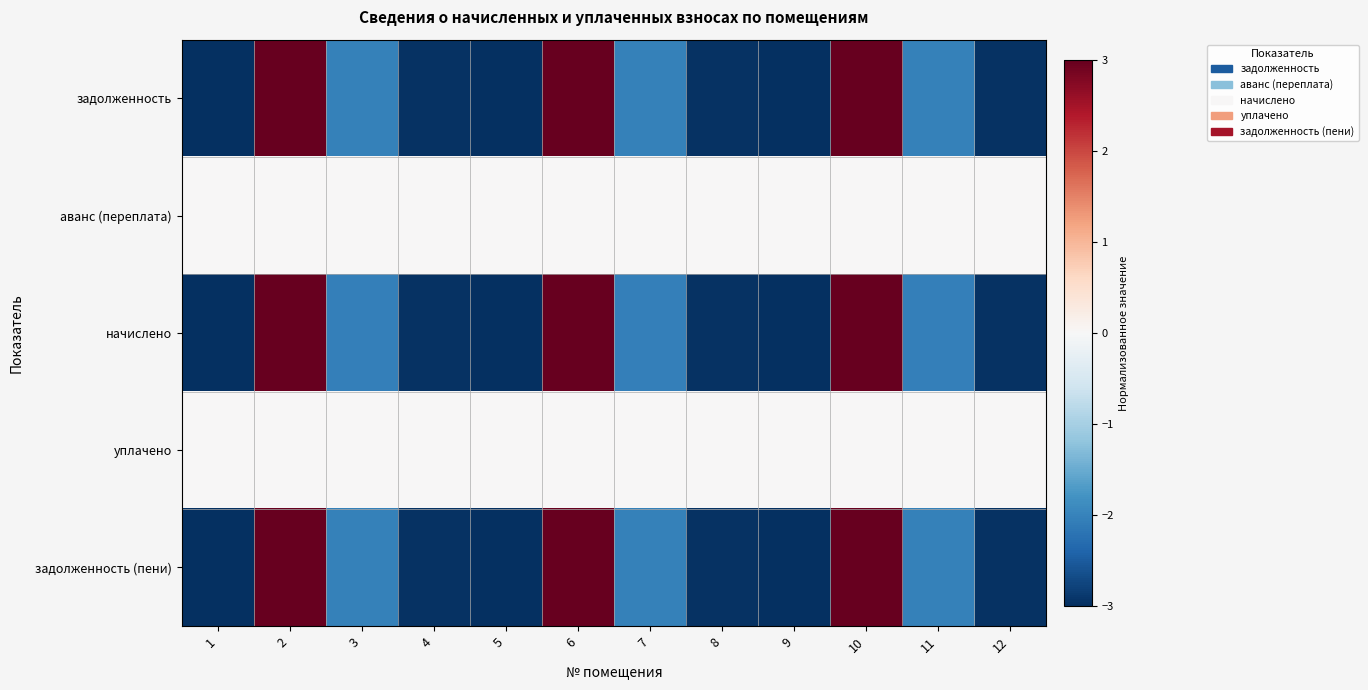

Reading right to left, list all the values displayed in this chart.

задолженность: 12=-3.0	11=-2.0	10=3.0	9=-3.0	8=-3.0	7=-2.0	6=3.0	5=-3.0	4=-3.0	3=-2.0	2=3.0	1=-3.0
аванс (переплата): 12=0.0	11=0.0	10=0.0	9=0.0	8=0.0	7=0.0	6=0.0	5=0.0	4=0.0	3=0.0	2=0.0	1=0.0
начислено: 12=-3.0	11=-2.1	10=3.0	9=-3.0	8=-3.0	7=-2.1	6=3.0	5=-3.0	4=-3.0	3=-2.1	2=3.0	1=-3.0
уплачено: 12=0.0	11=0.0	10=0.0	9=0.0	8=0.0	7=0.0	6=0.0	5=0.0	4=0.0	3=0.0	2=0.0	1=0.0
задолженность (пени): 12=-3.0	11=-2.0	10=3.0	9=-3.0	8=-3.0	7=-2.0	6=3.0	5=-3.0	4=-3.0	3=-2.0	2=3.0	1=-3.0